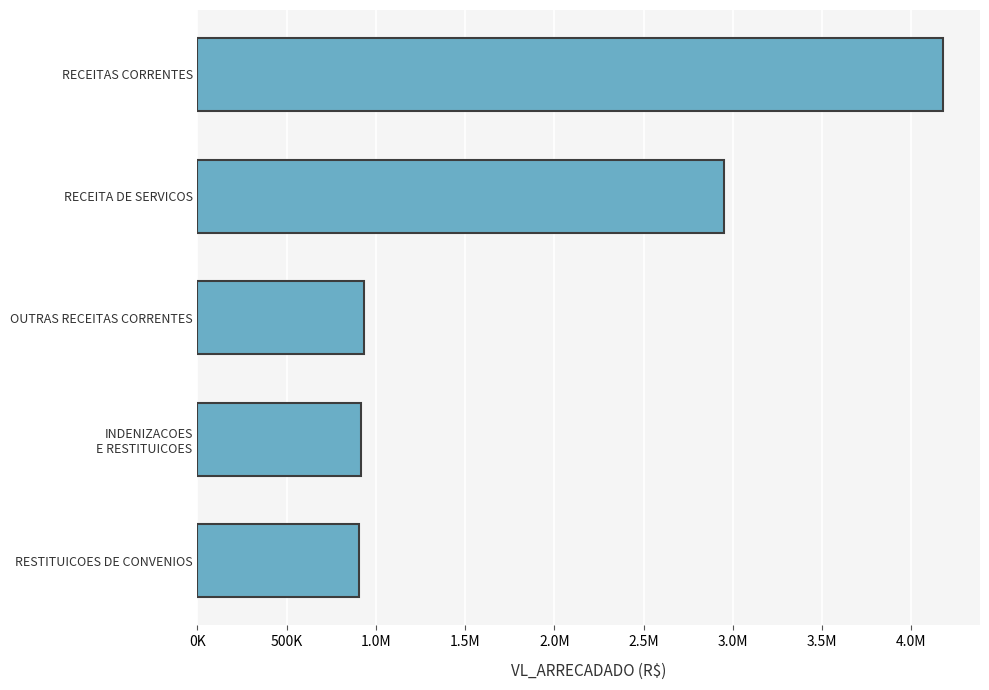

What is the difference between the second highest and second lowest values?

2037434.8